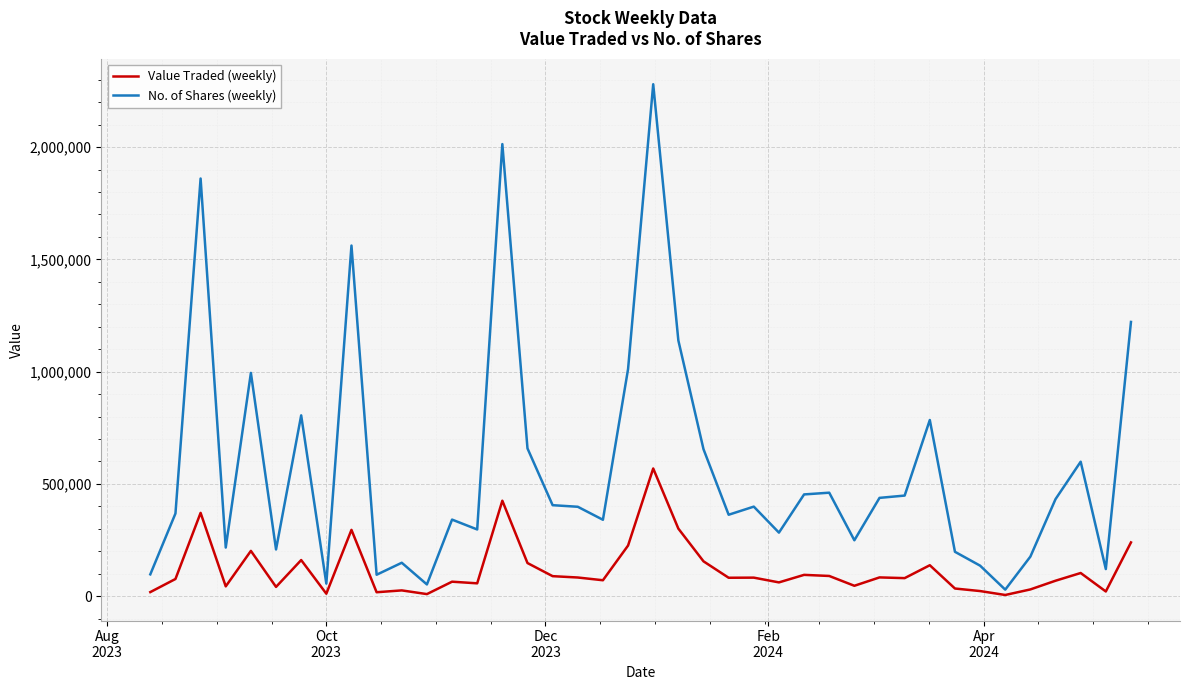

What is the average value of the No. of Shares (weekly) series?

569549